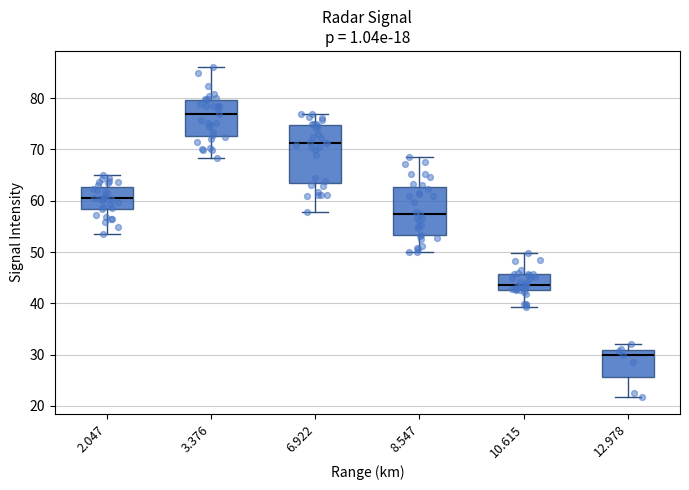

Reading left to right, transcribe this box plot: for each box, give where its median line is, the range the box spans, and where its two whiskers end, as read against the y-axis. The values are not printed on the chart, so give them approximately, as read against the axis.

2.047: median 61, box 58 to 63, whiskers 54 to 65
3.376: median 77, box 73 to 80, whiskers 68 to 86
6.922: median 71, box 63 to 75, whiskers 58 to 77
8.547: median 58, box 53 to 63, whiskers 50 to 69
10.615: median 44, box 43 to 46, whiskers 39 to 50
12.978: median 30, box 26 to 31, whiskers 22 to 32